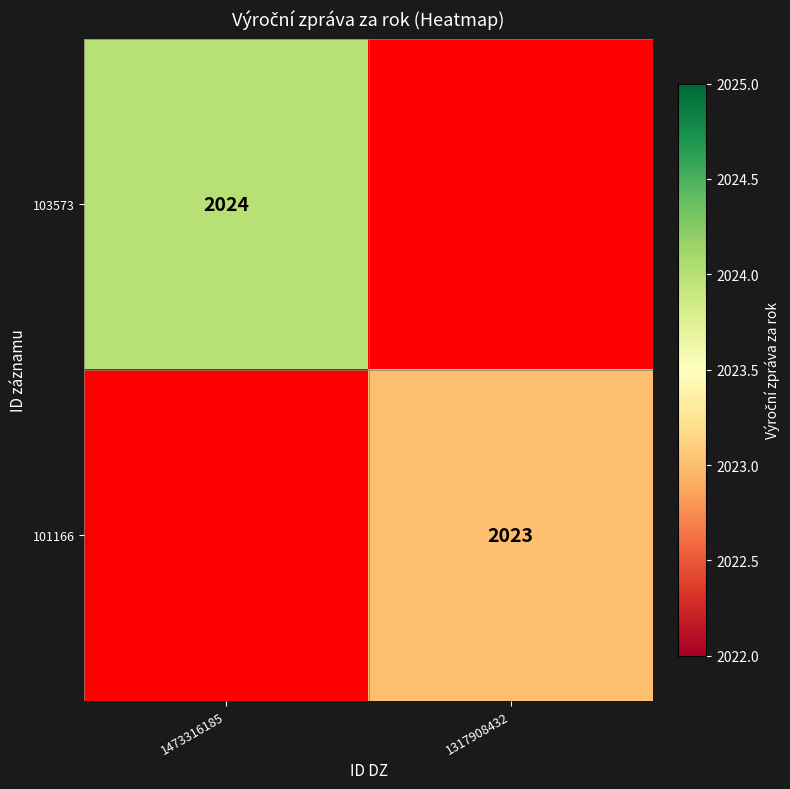

Which category has the highest value across all series?

1473316185